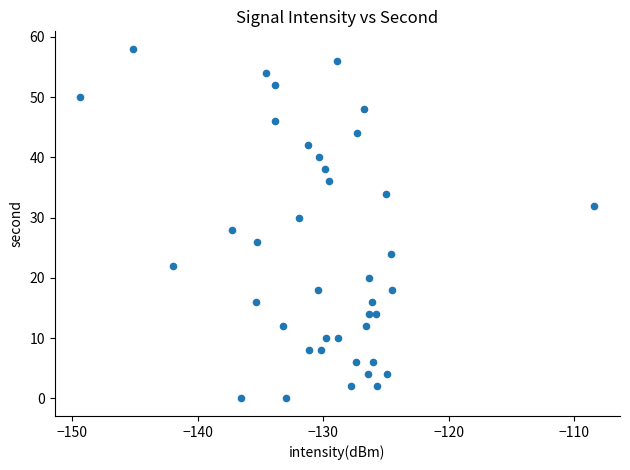

What is the range of Y values (max minus min)?

58